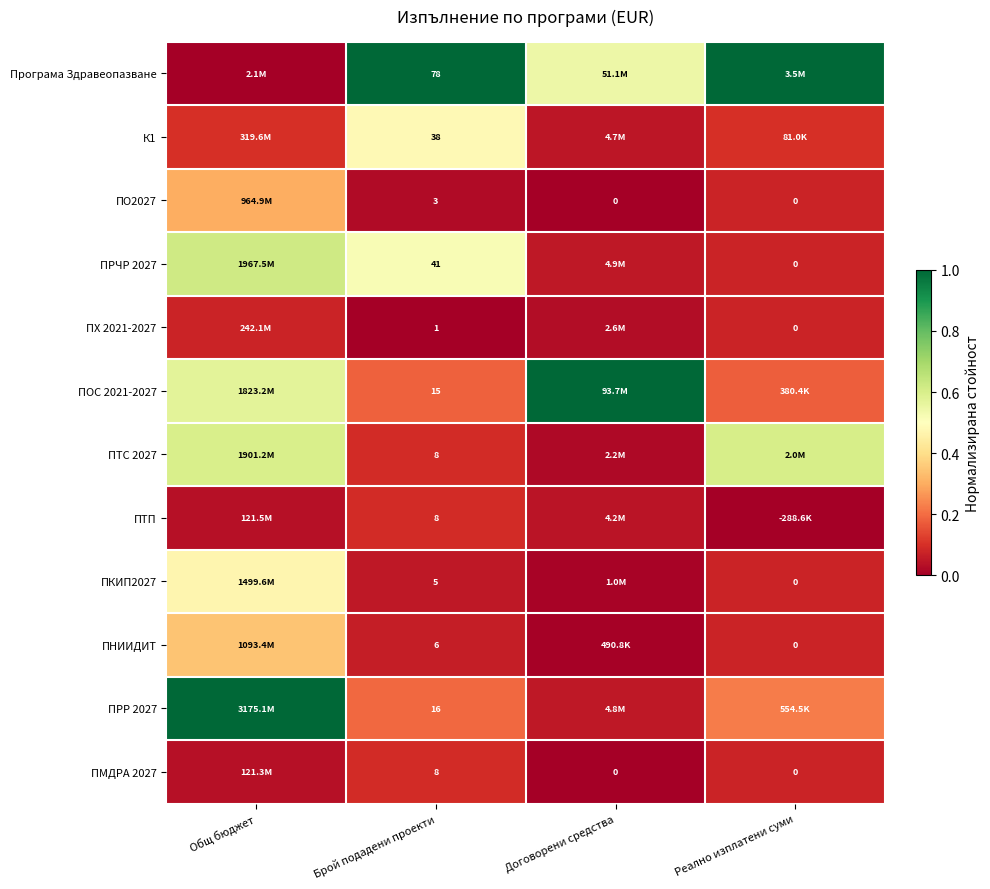

What is the difference between the highest and lowest values at Брой подадени проекти?

77.0